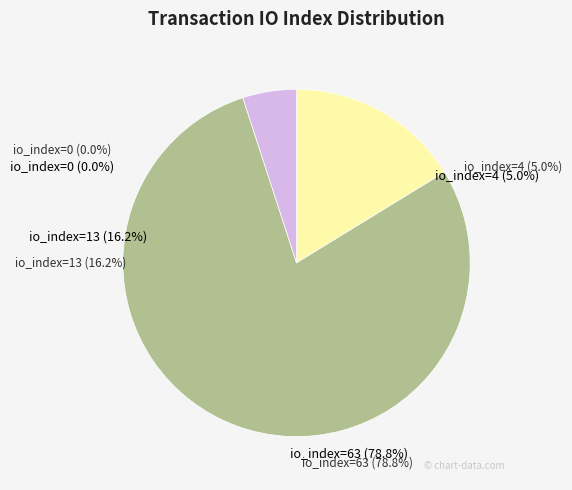

To the nearest percent, what is the combined percentage of io_index=13 and io_index=63?

95%